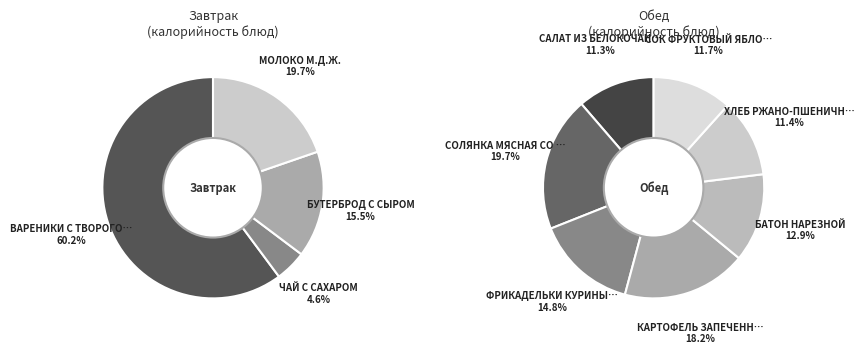

Approximately how many times larger is the value at Завтрак compared to Обед?

0.7